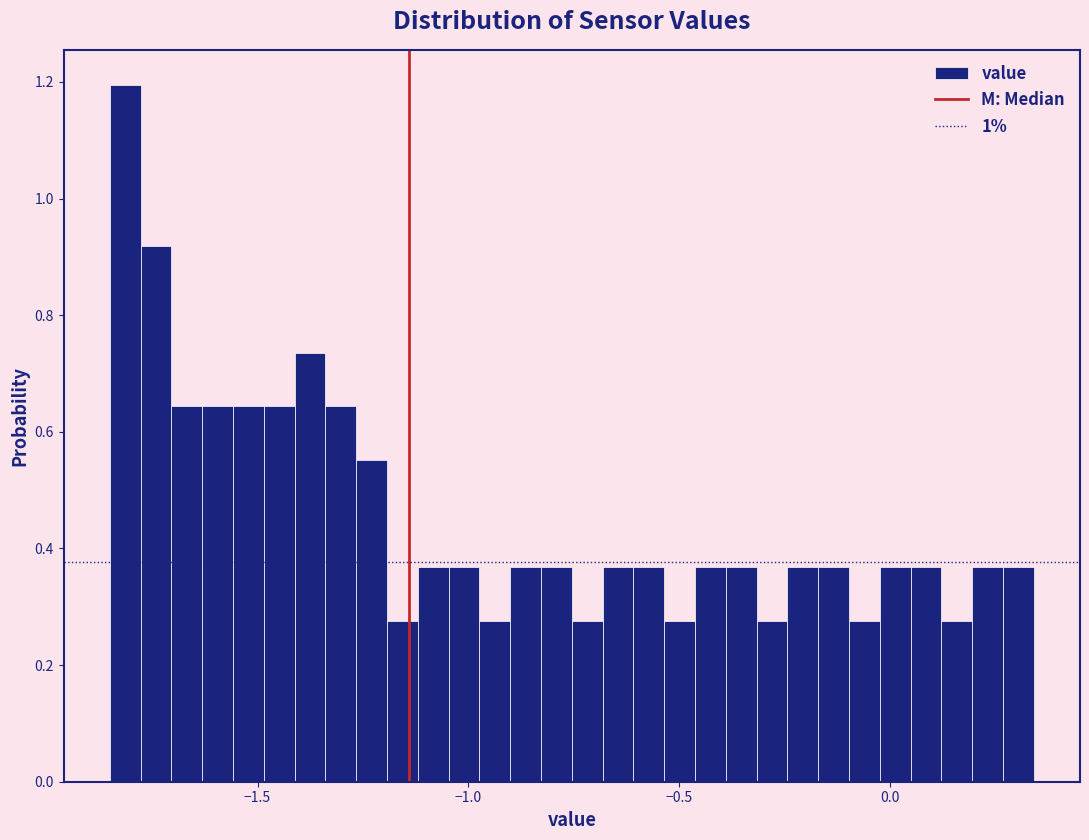

Read against the x-axis, roughly where is the centre of the tallest bar?

-1.80